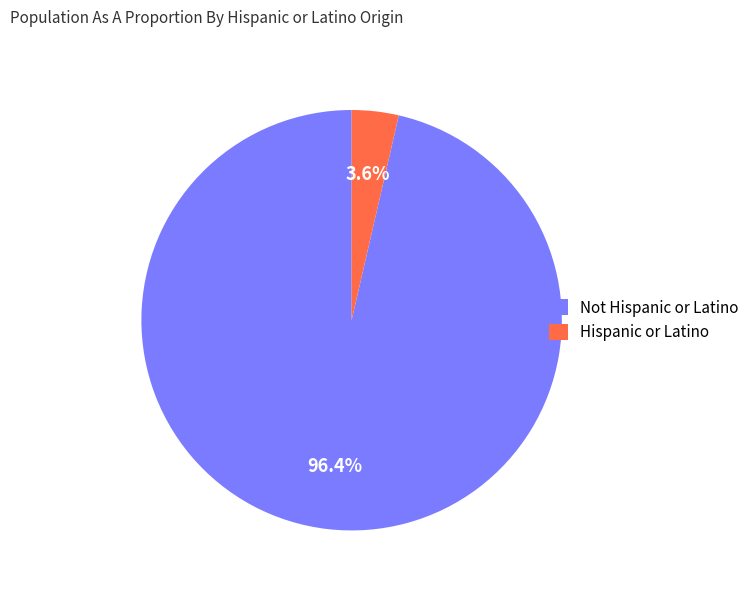

Combined, what portion of the pie is Not Hispanic or Latino and Hispanic or Latino?

100.0%